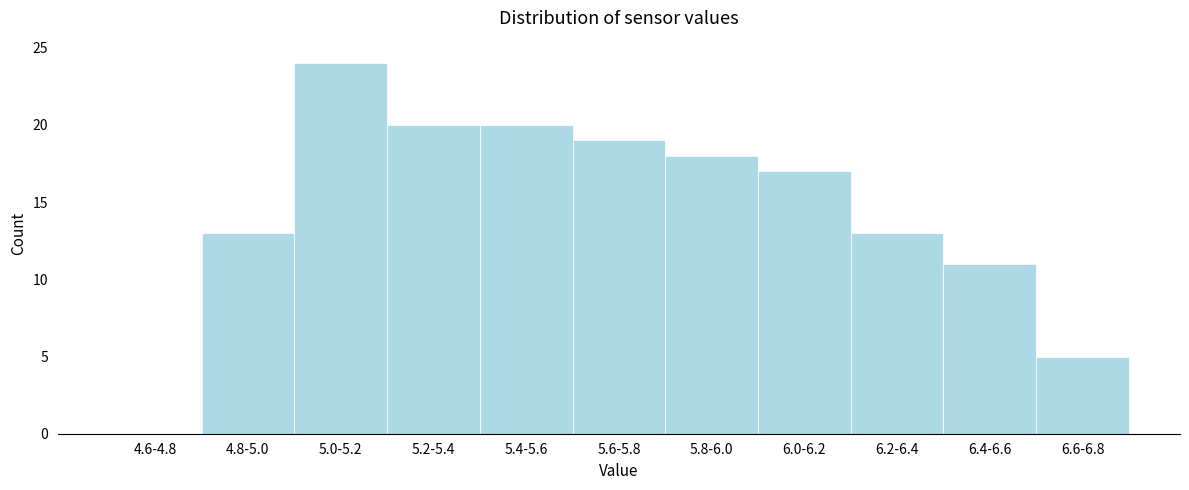

Reading left to right, list all the values displayed in this chart.

4.6-4.8=0	4.8-5.0=13	5.0-5.2=24	5.2-5.4=20	5.4-5.6=20	5.6-5.8=19	5.8-6.0=18	6.0-6.2=17	6.2-6.4=13	6.4-6.6=11	6.6-6.8=5